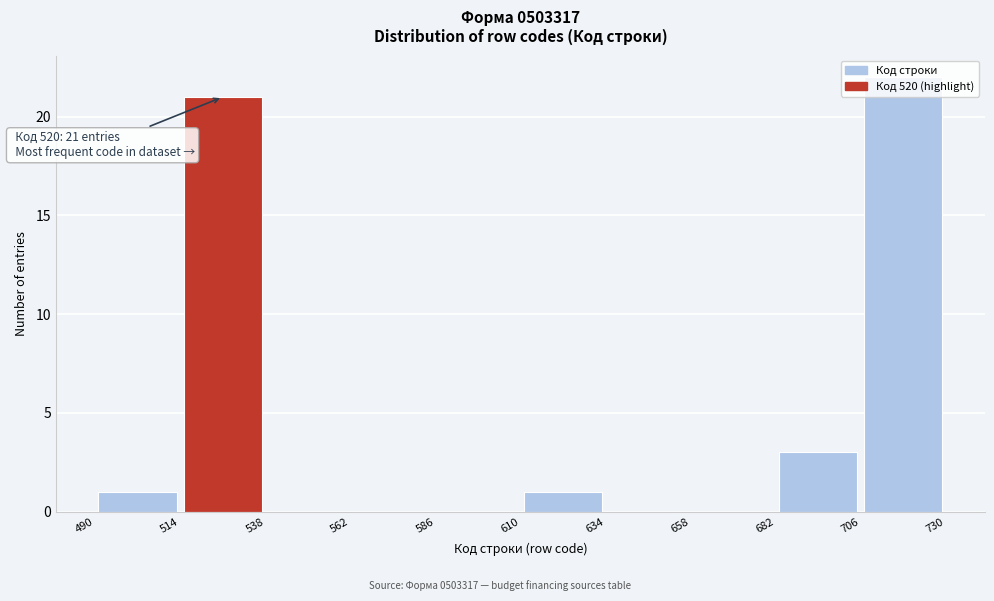

Which range on the x-axis has the tallest bar?

706 to 730